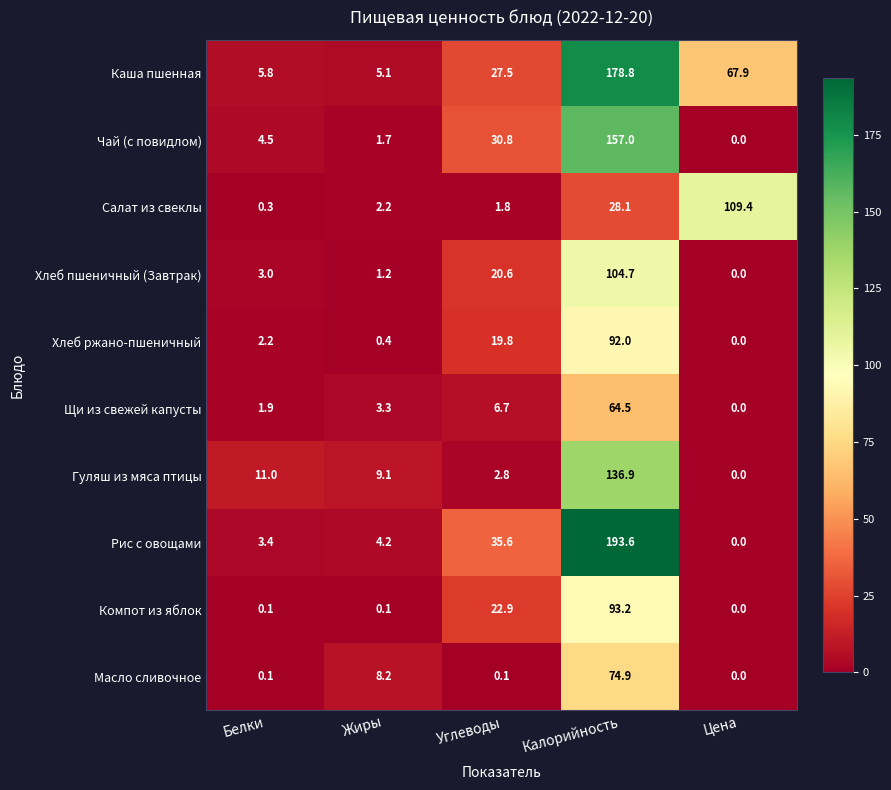

Which label corresponds to the largest value in the chart?

Калорийность